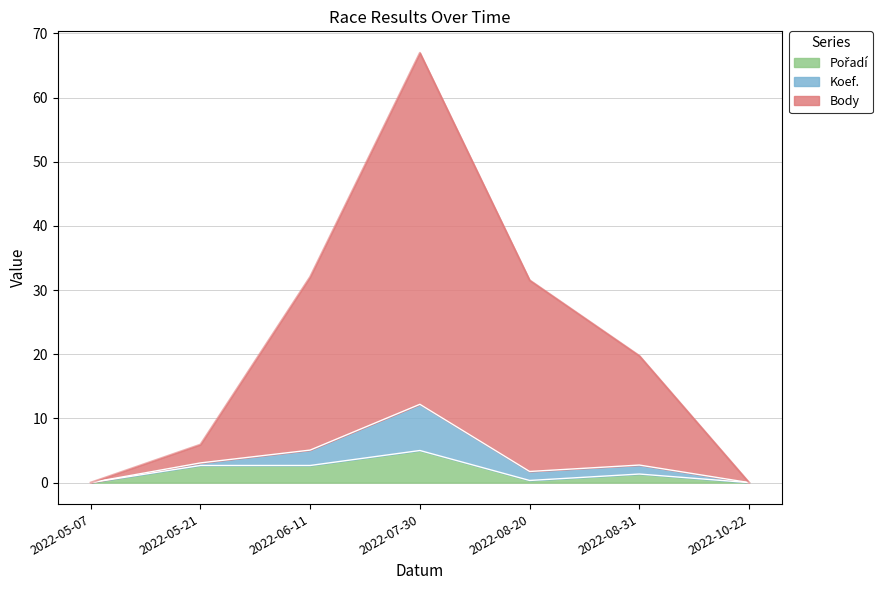

What is the label of the 2nd point from the right?

2022-08-31